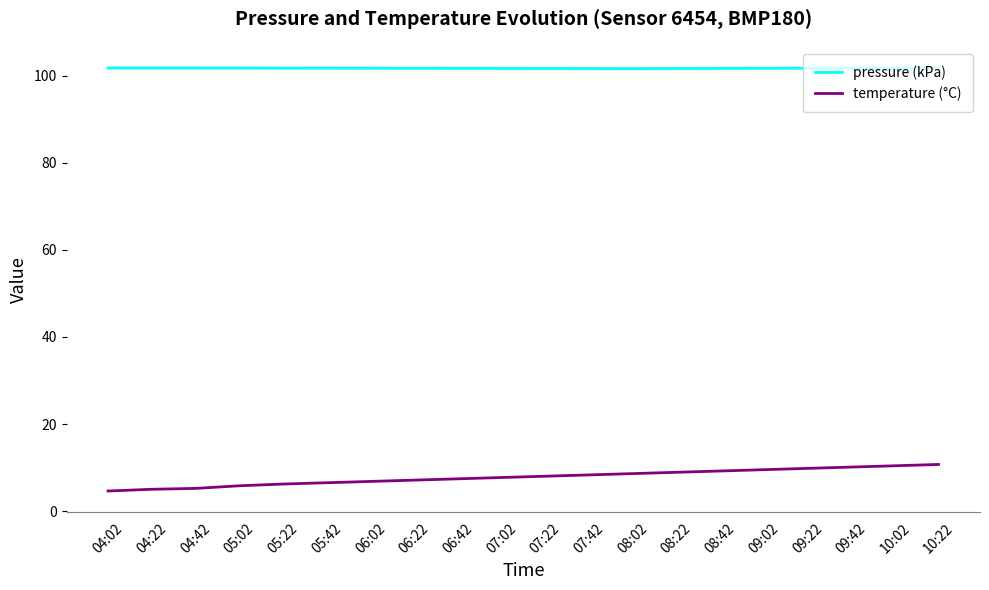

What is the spread (max minus min) of values at 08:22?

92.8